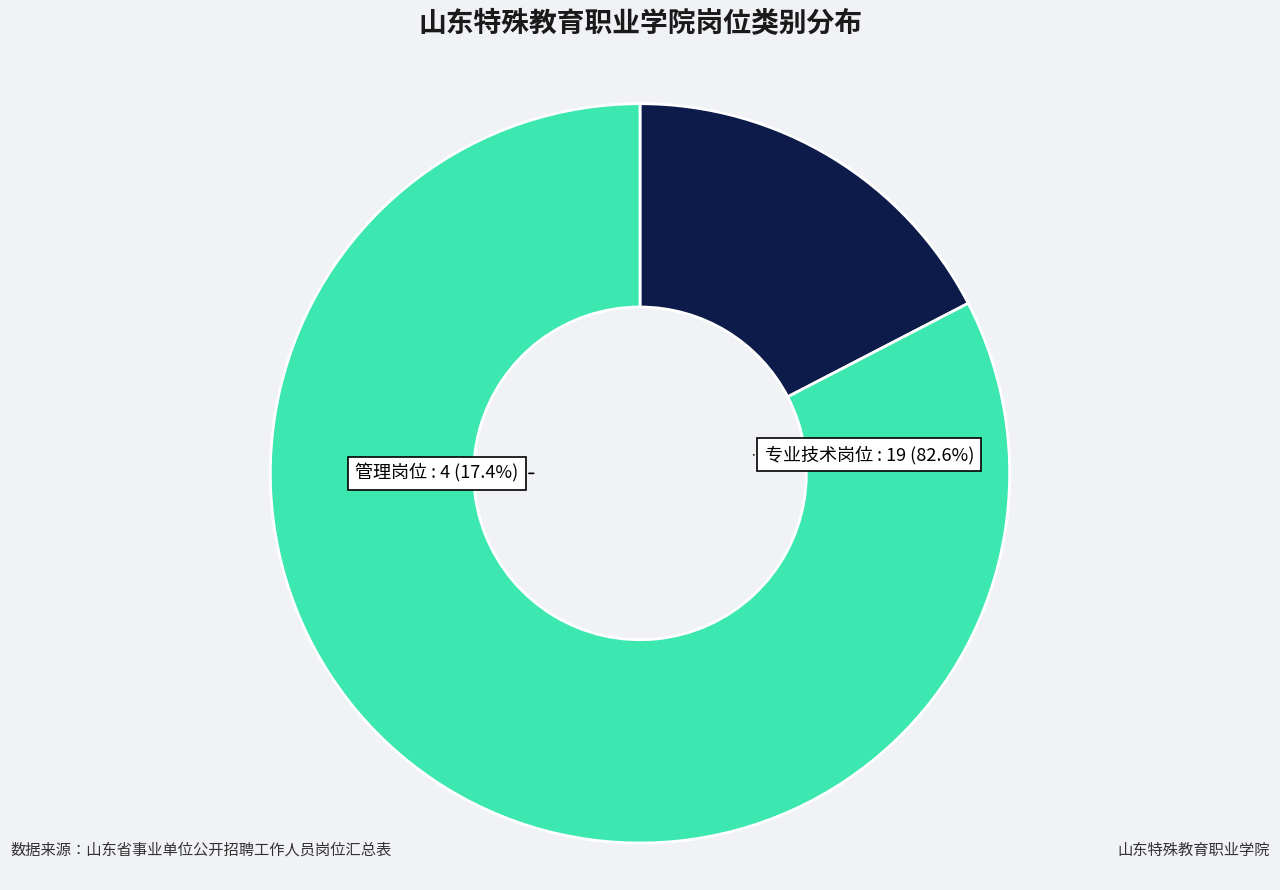

True or false: 专业技术岗位 accounts for 72% of the total.

False